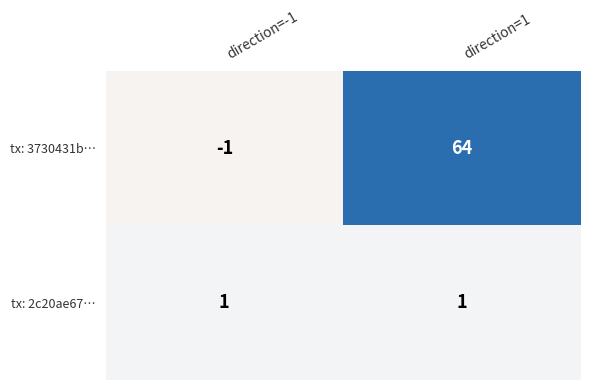

Is it true that tx: 2c20ae67… equals 1 at direction=1?

True